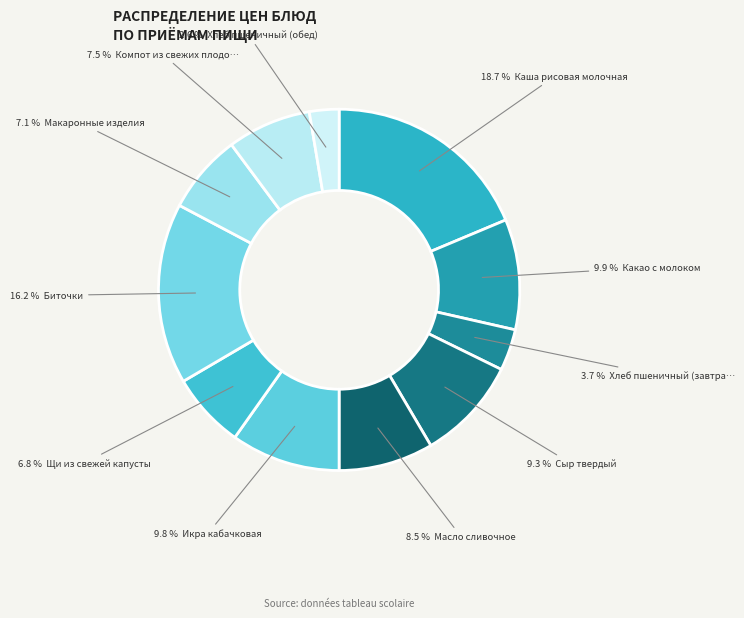

To the nearest percent, what is the difference between the largest and smallest slice percentages?

16%